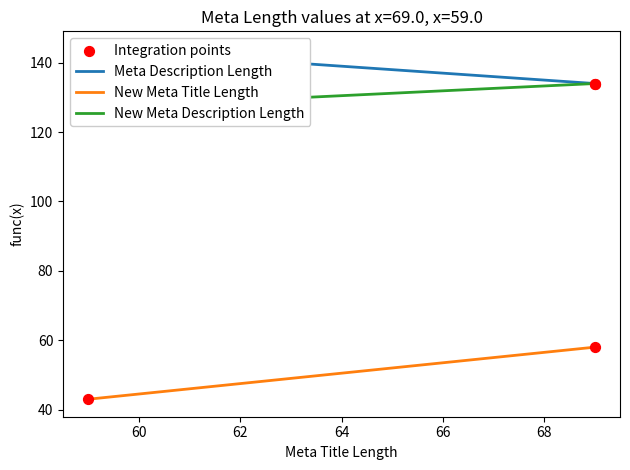

Which series contains the highest Y value?

Meta Description Length